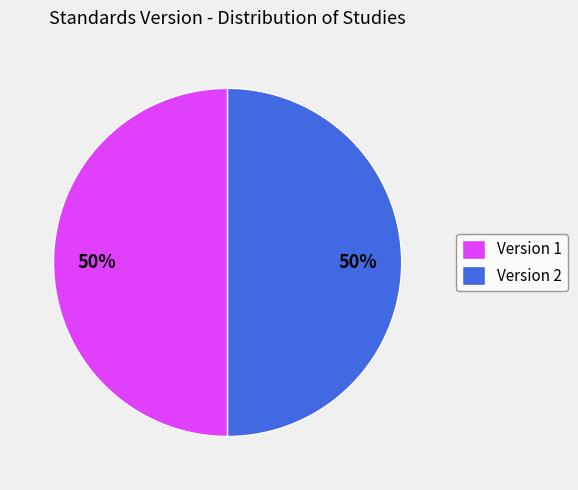

To the nearest percent, what percentage of the pie is Version 2?

50%